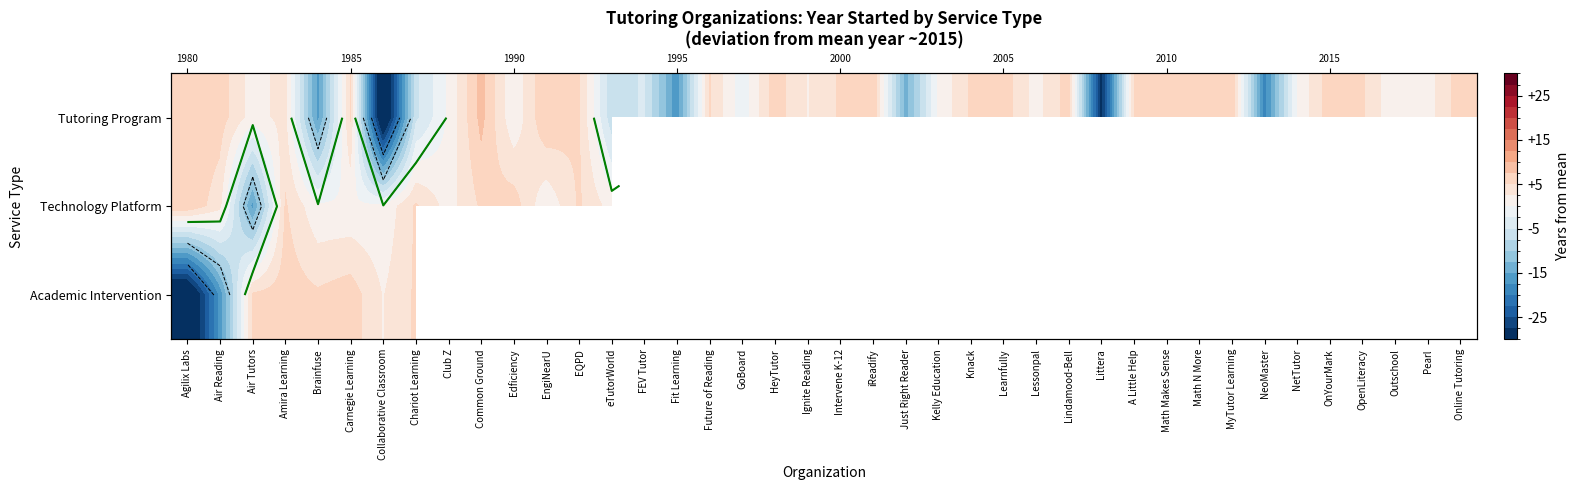

At how many categories does at least one series exceed -19?

39